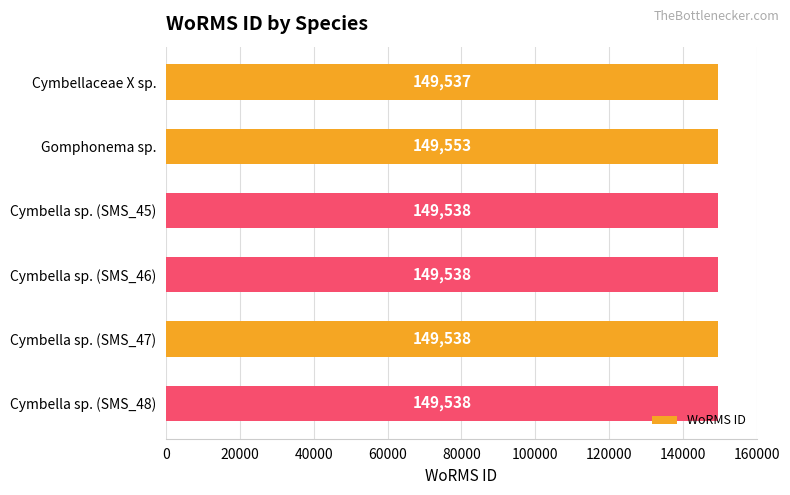

What is the difference between the maximum and minimum values?

16